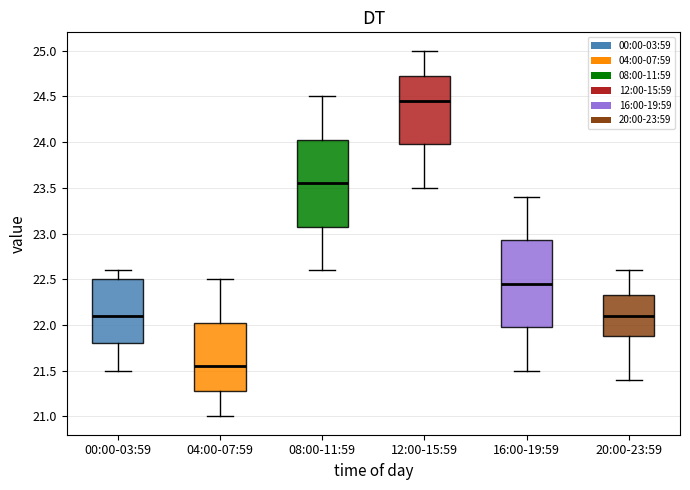

Reading left to right, read every box against the y-axis: the position of its median line, the range the box covers, and the ends of its whiskers. The values are not printed on the chart, so give them approximately, as read against the axis.

00:00-03:59: median 22.10, box 21.80 to 22.50, whiskers 21.50 to 22.60
04:00-07:59: median 21.55, box 21.30 to 22.05, whiskers 21.00 to 22.50
08:00-11:59: median 23.55, box 23.10 to 24.05, whiskers 22.60 to 24.50
12:00-15:59: median 24.45, box 24.00 to 24.75, whiskers 23.50 to 25.00
16:00-19:59: median 22.45, box 22.00 to 22.95, whiskers 21.50 to 23.40
20:00-23:59: median 22.10, box 21.90 to 22.35, whiskers 21.40 to 22.60